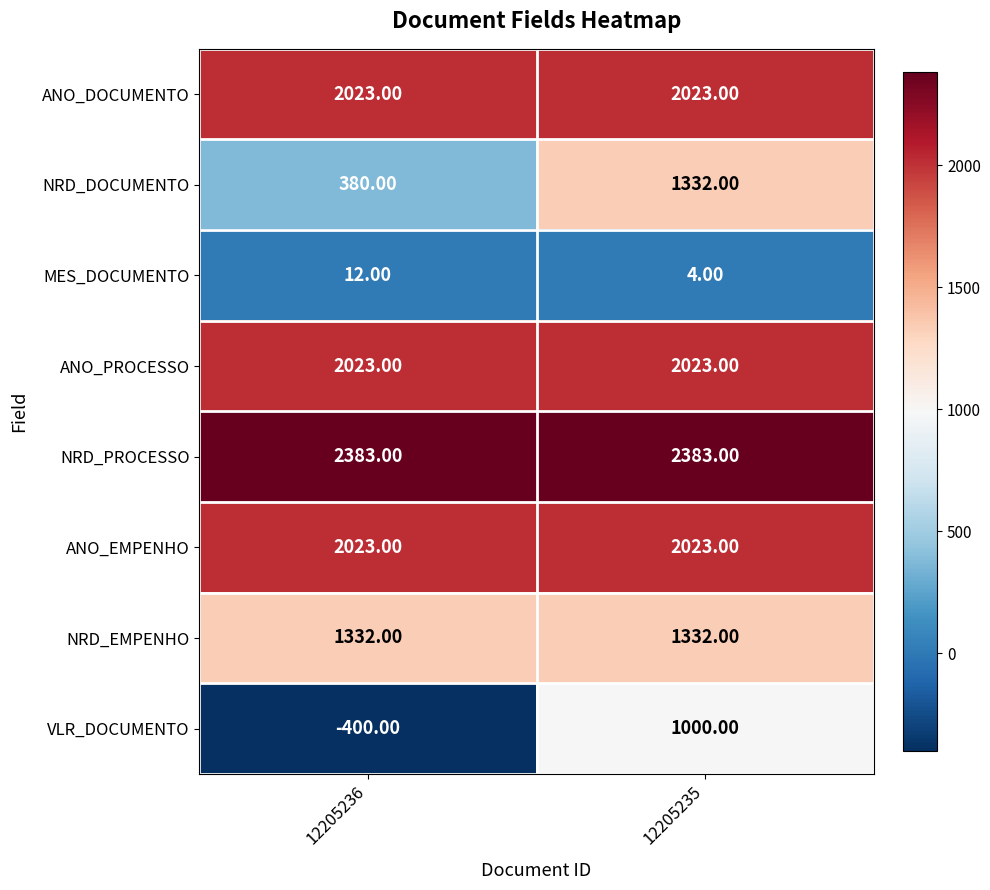

What is the sum of all VLR_DOCUMENTO values?

600